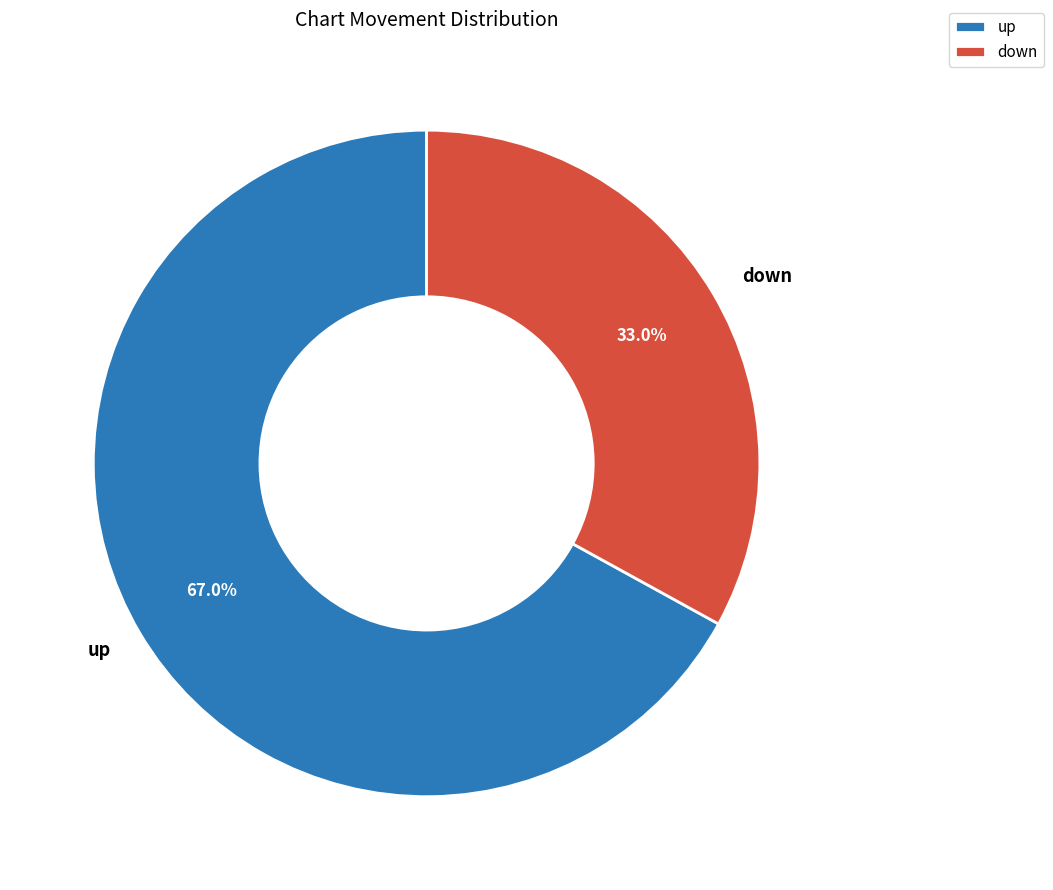

What portion of the pie excludes up?

33.0%